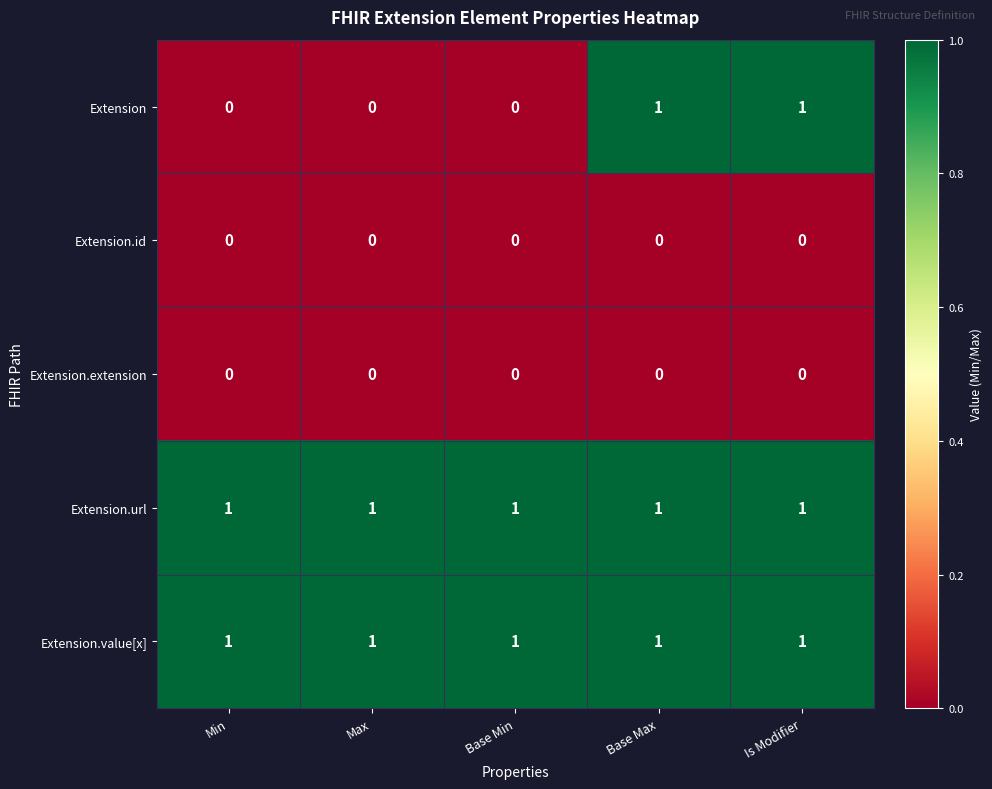

The value of Extension at Max is 0. True or false?

True